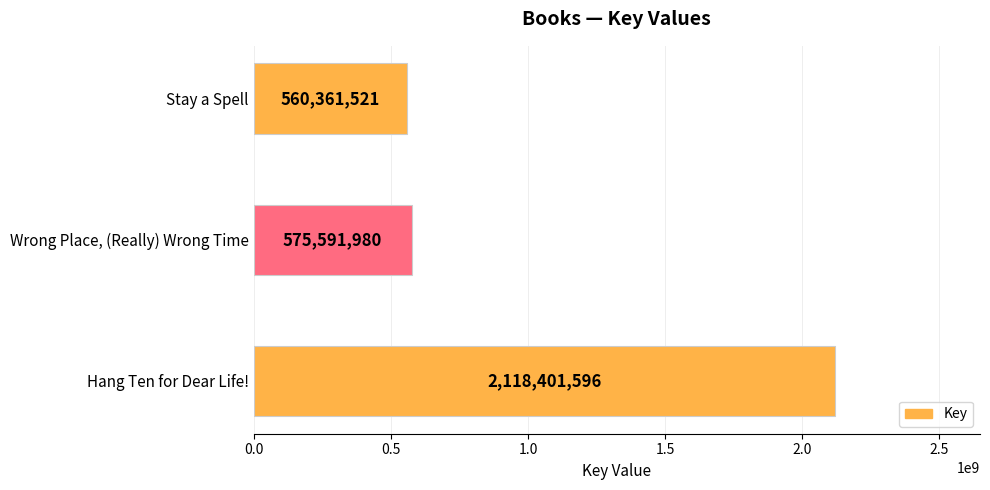

What is the smallest value displayed?

560361521